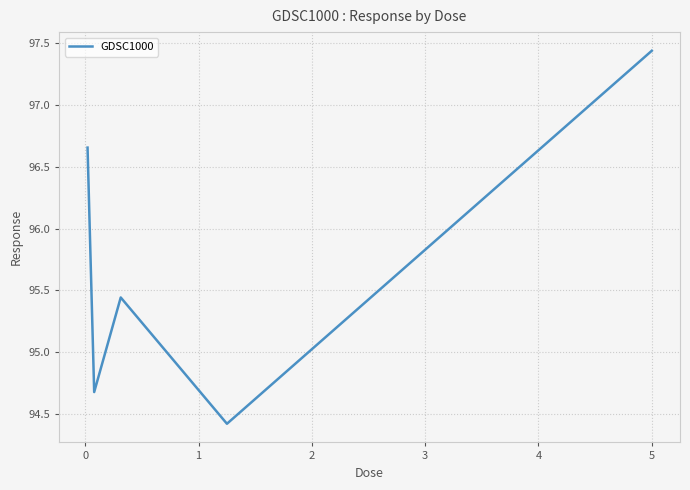

What is the minimum value shown in the chart?

94.4